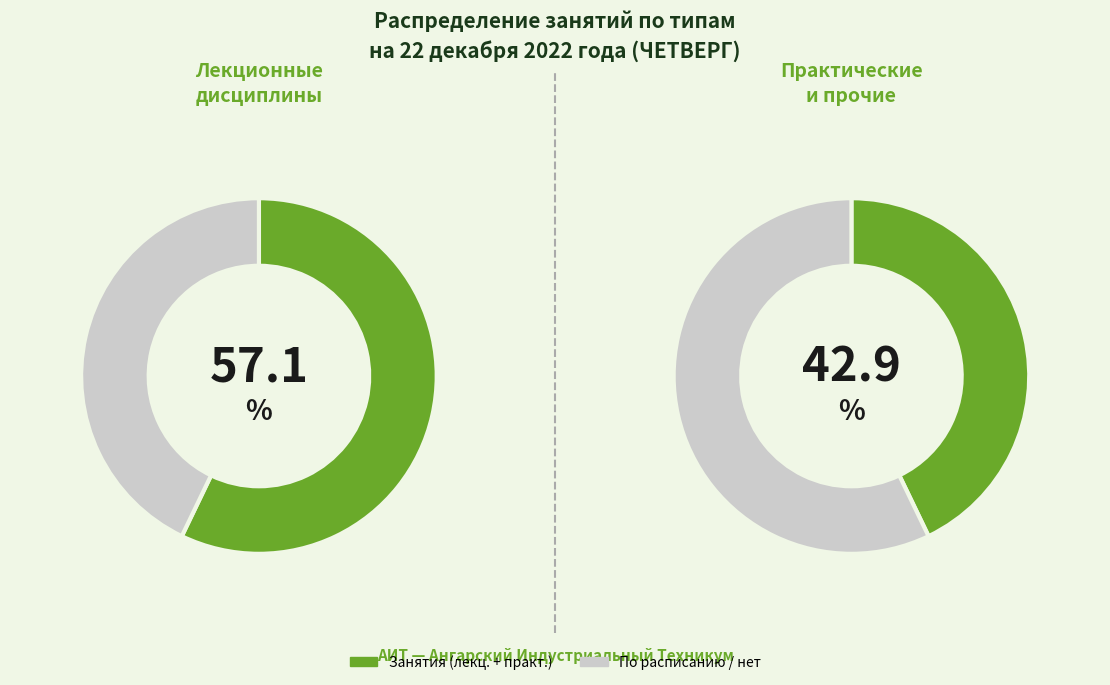

What is the largest slice in the pie chart?

по расписанию